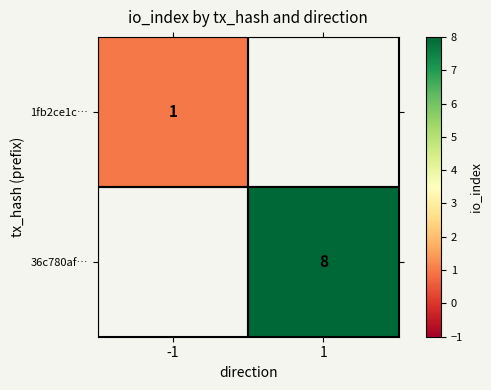

True or false: 36c780af… has a value of 8 at 1.

True